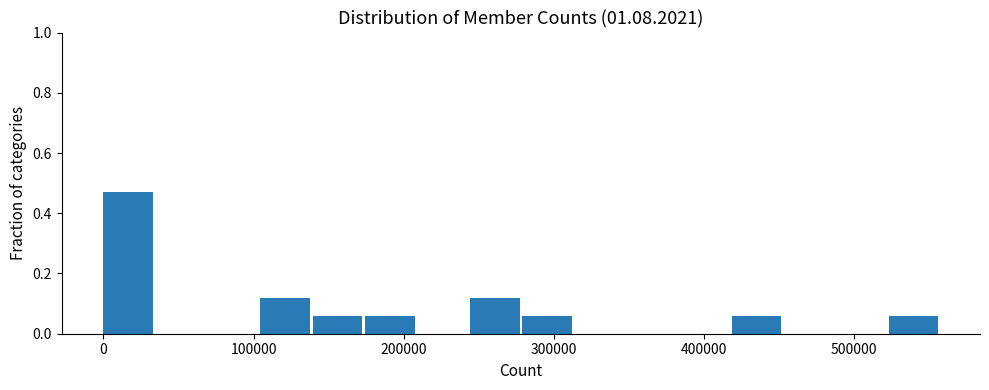

Read against the x-axis, roughly where is the centre of the tallest bar?

20000